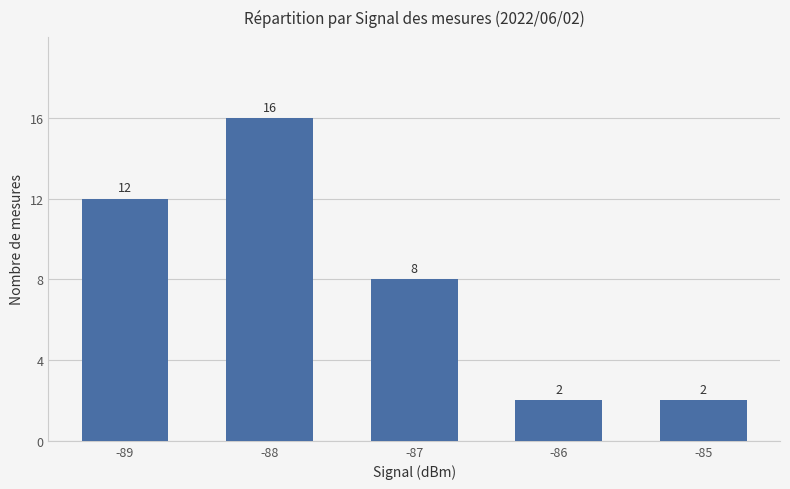

Which has a higher value, -86 or -89?

-89